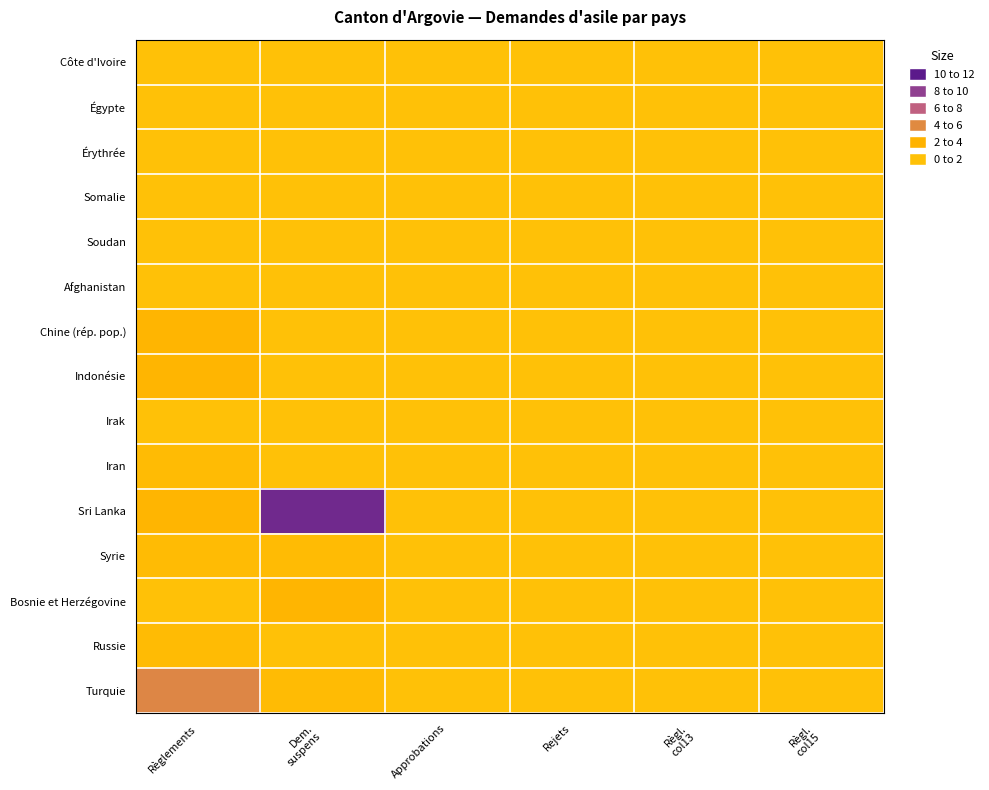

At which category is the sum across all series the highest?

Dem.
suspens